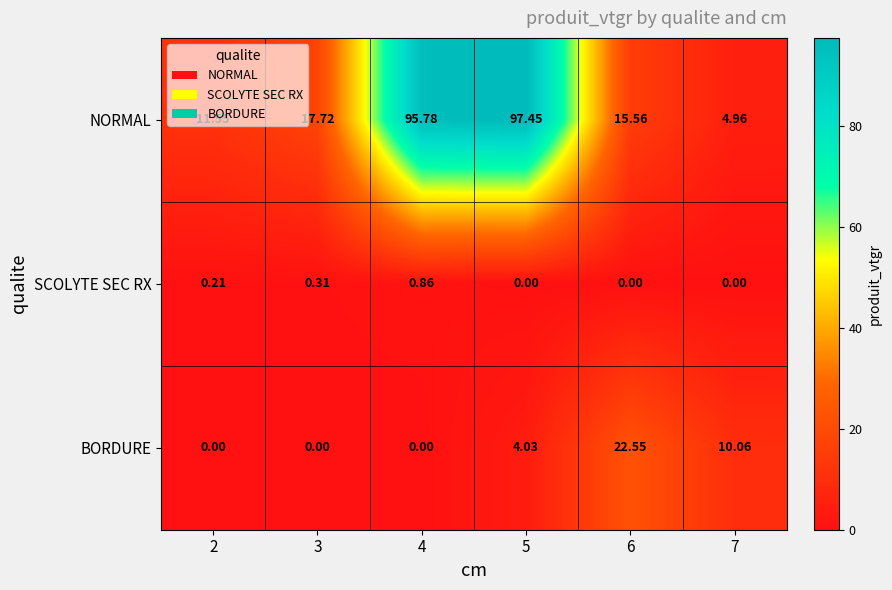

What is the total value across all series at 2?

11.8